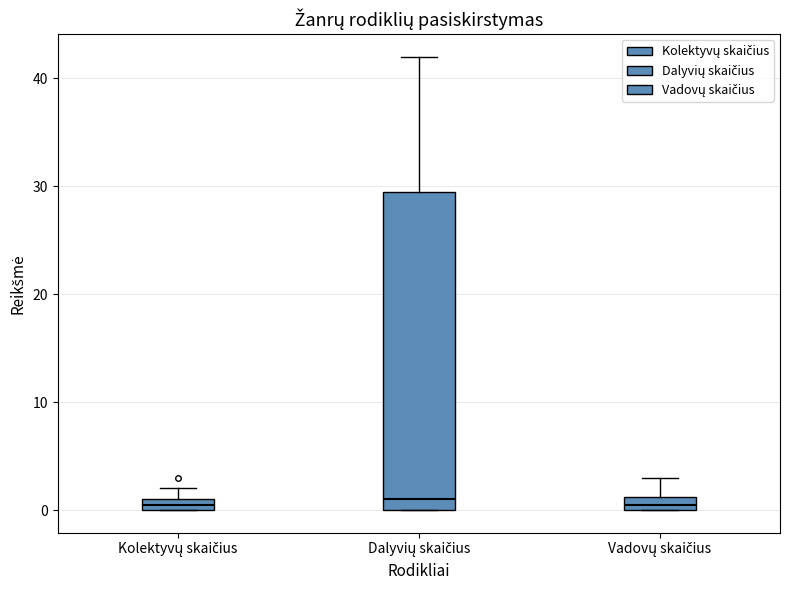

Where is the lower edge of the box for Kolektyvų skaičius on the y-axis? The values are not printed on the chart, so give them approximately, as read against the axis.

0